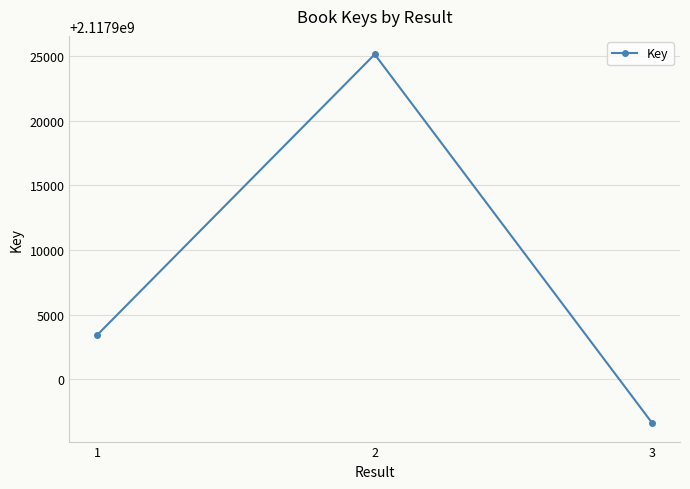

What is the change in value from 1 to 3?

-6818